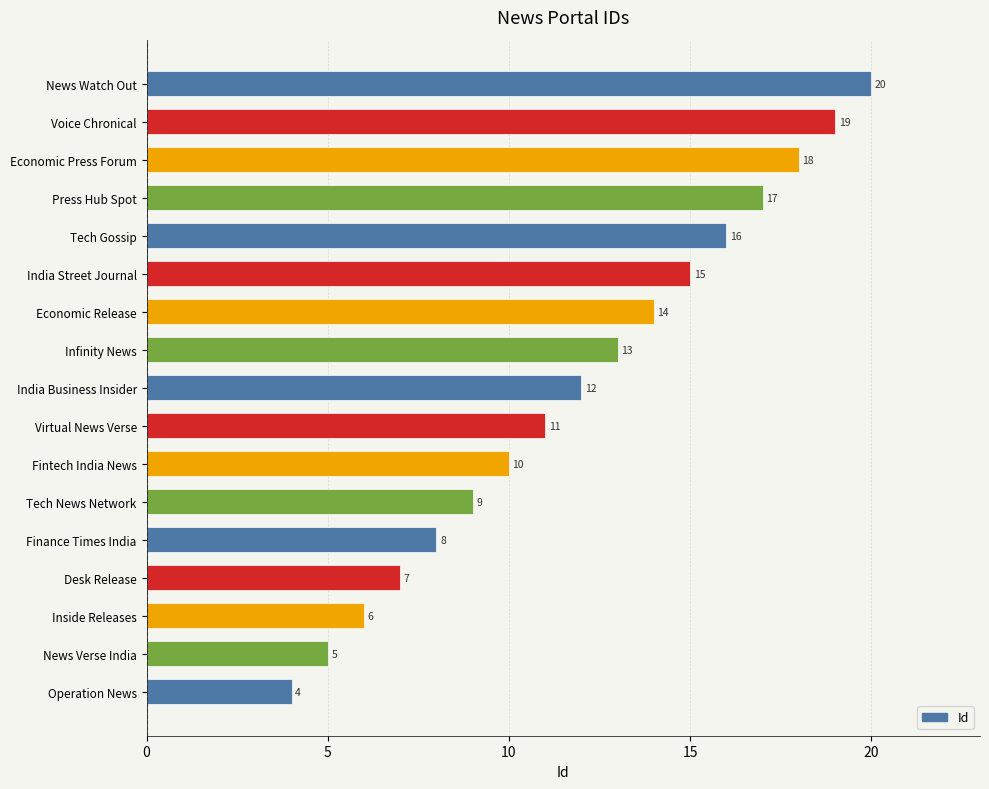

What is the change in value from Desk Release to Voice Chronical?

+12